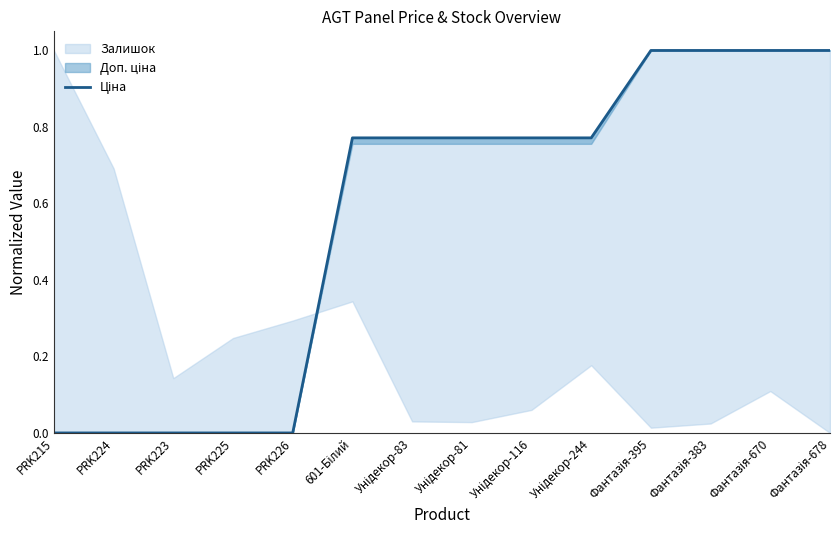

The value at PRK226 is 0.6. True or false?

False